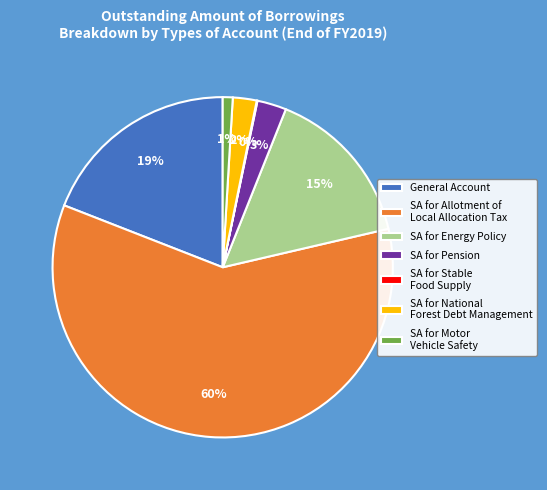

Which has a higher value, SA for Energy Policy or SA for Motor Vehicle Safety?

SA for Energy Policy